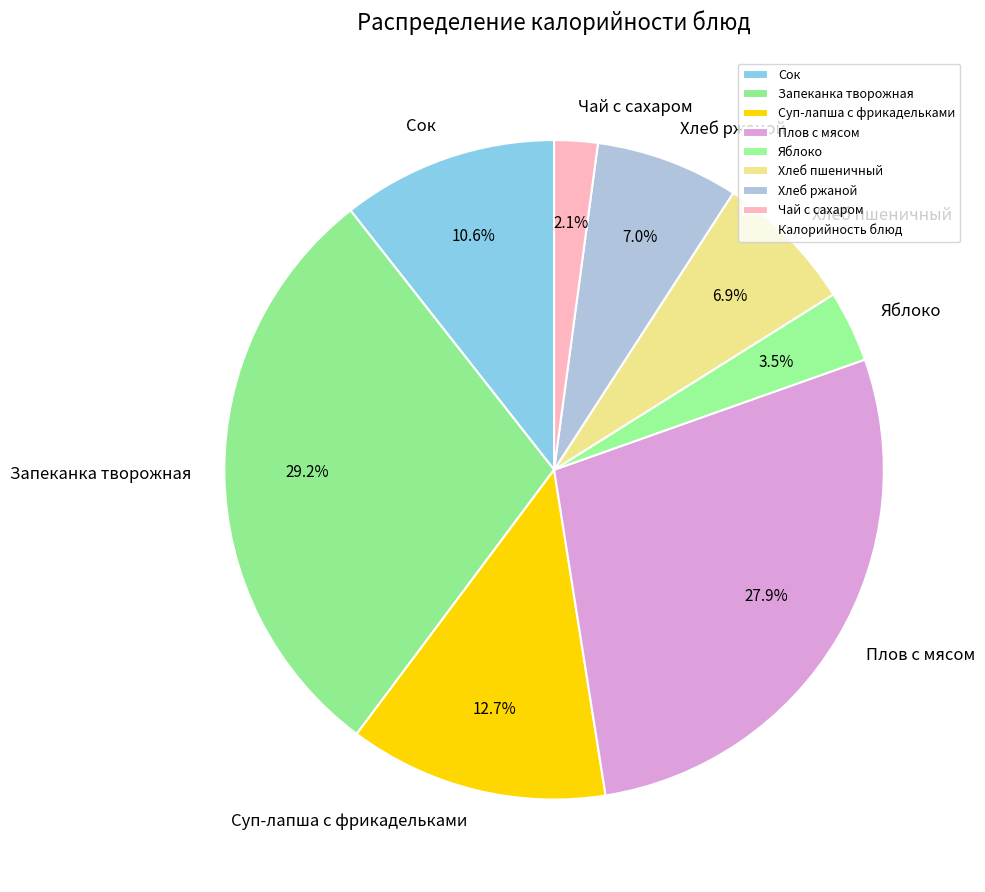

Is it true that Хлеб ржаной is 7% of the pie?

True